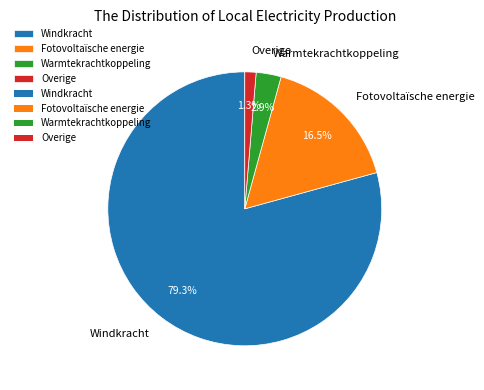

Approximately how many times larger is the value at Warmtekrachtkoppeling compared to Overige?

2.2